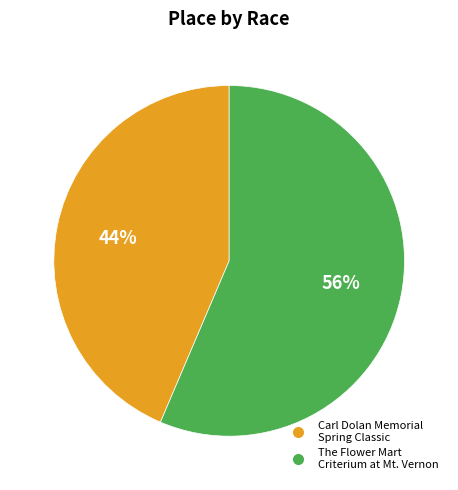

To the nearest percent, what is the average slice percentage?

50%